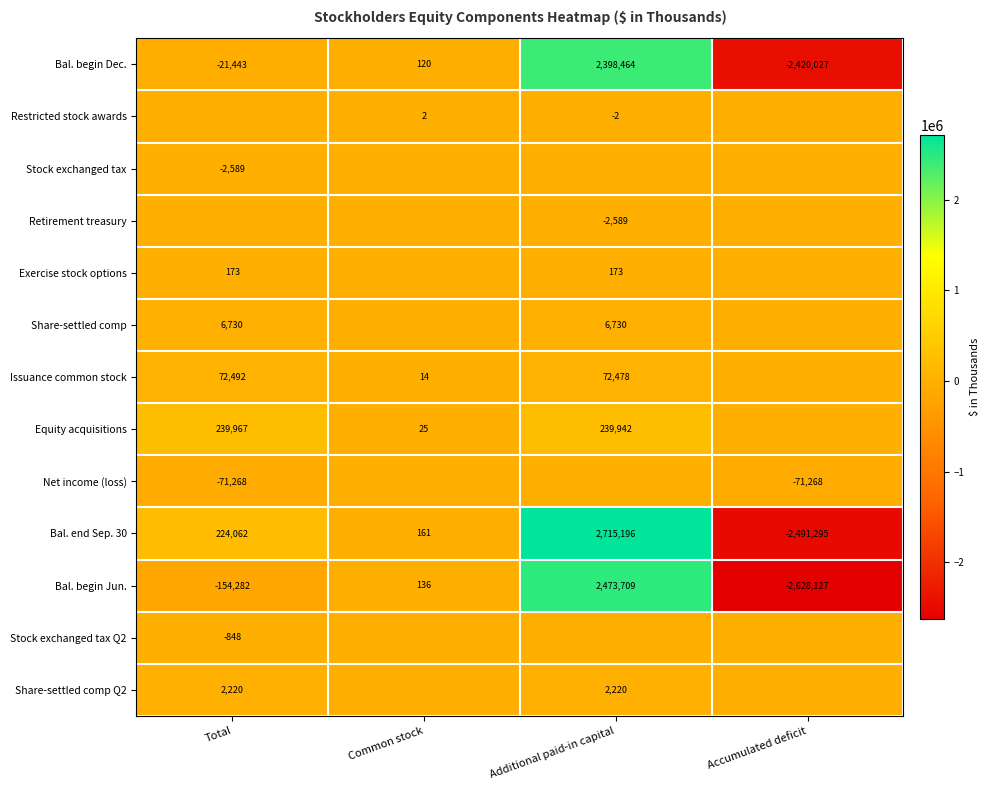

At which label is Bal. begin Dec. closest to -10781?

Total